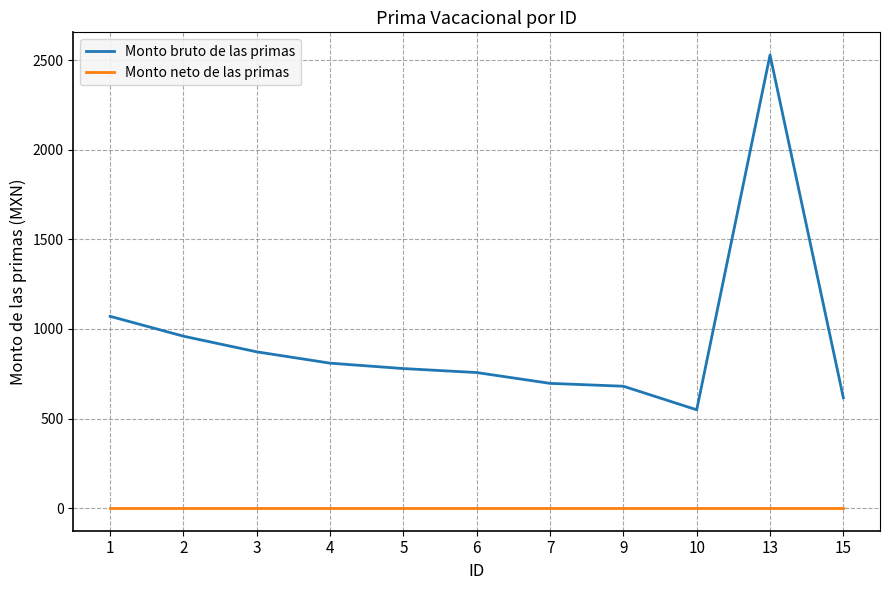

Reading left to right, extract all data points from this chart.

Monto bruto de las primas: 1070.8	959.8	872.4	809.2	779.0	756.8	696.4	680.4	548.8	2530.2	616.2
Monto neto de las primas: 0.0	0.0	0.0	0.0	0.0	0.0	0.0	0.0	0.0	0.0	0.0